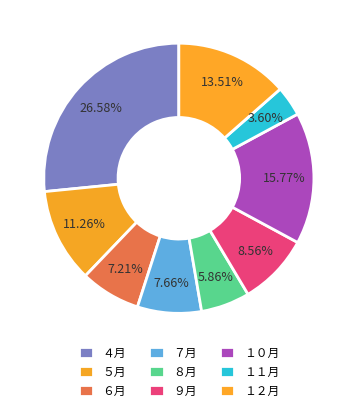

Count the number of slices in the pie.

9